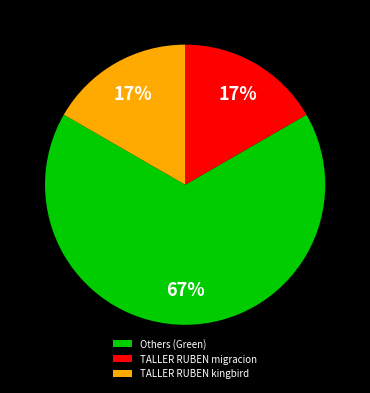

Combined, do TALLER RUBEN kingbird and TALLER RUBEN migracion account for over 50%?

No